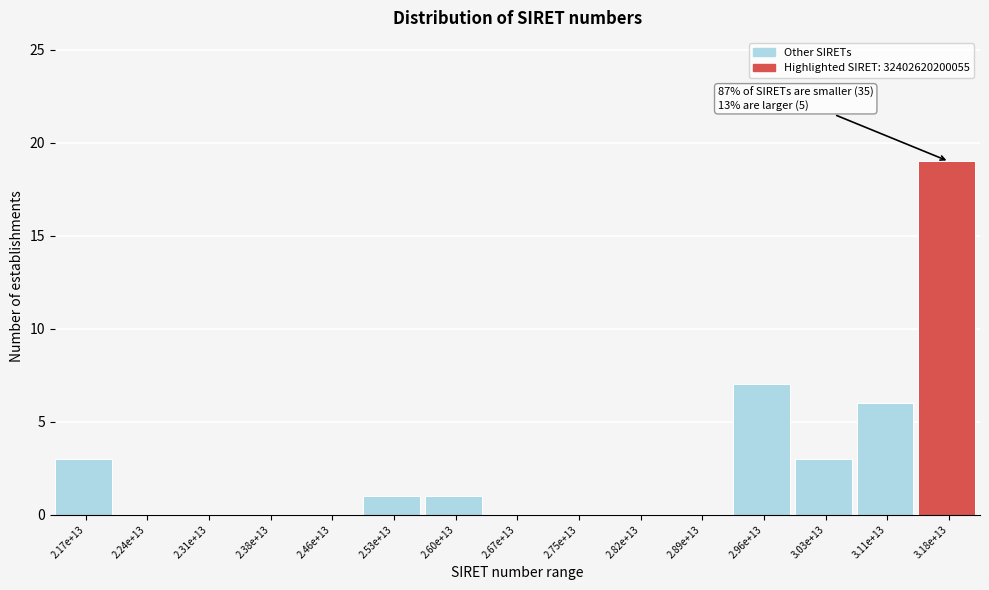

Reading left to right, list all the values displayed in this chart.

2.17e+13=3	2.24e+13=0	2.31e+13=0	2.38e+13=0	2.46e+13=0	2.53e+13=1	2.60e+13=1	2.67e+13=0	2.75e+13=0	2.82e+13=0	2.89e+13=0	2.96e+13=7	3.03e+13=3	3.11e+13=6	3.18e+13=19